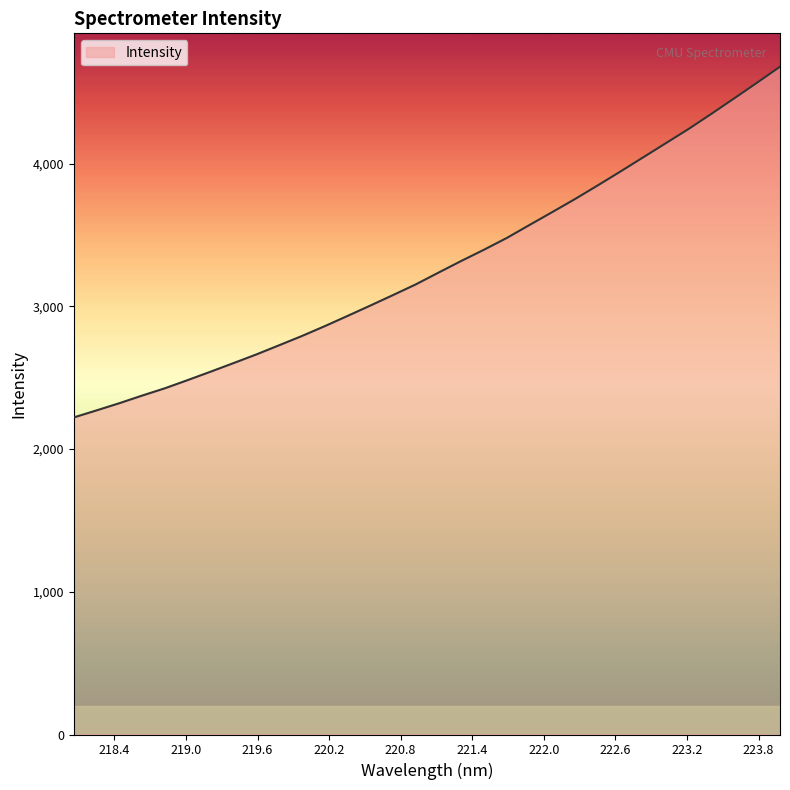

What is the smallest value displayed?

2221.7